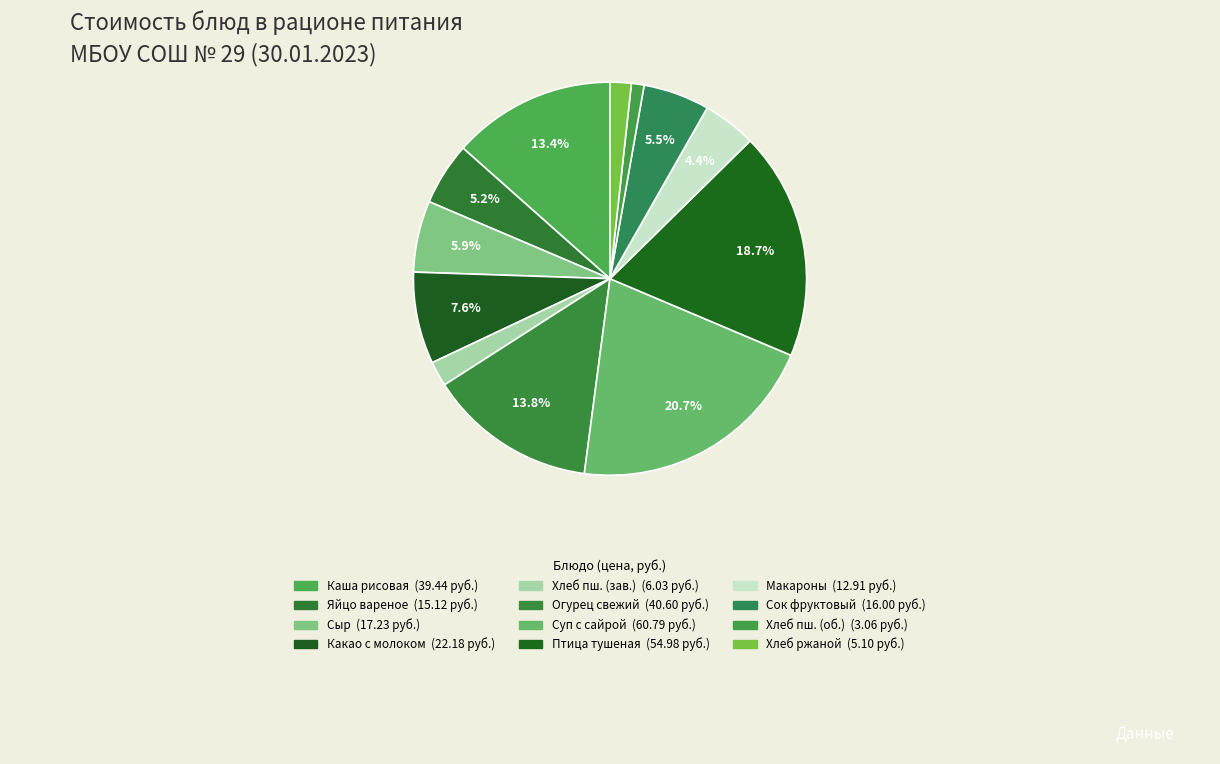

How many segments does this pie chart have?

12